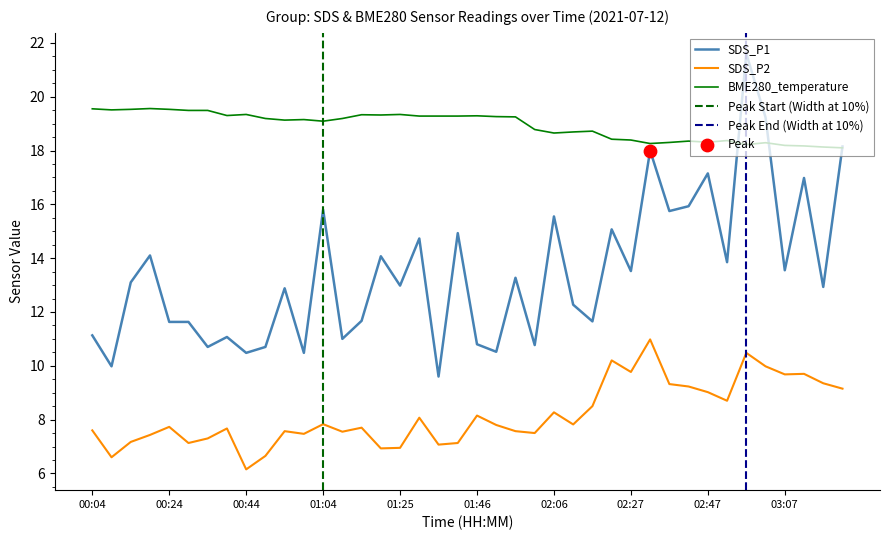

What are all the series names shown in the legend?

SDS_P1, SDS_P2, BME280_temperature